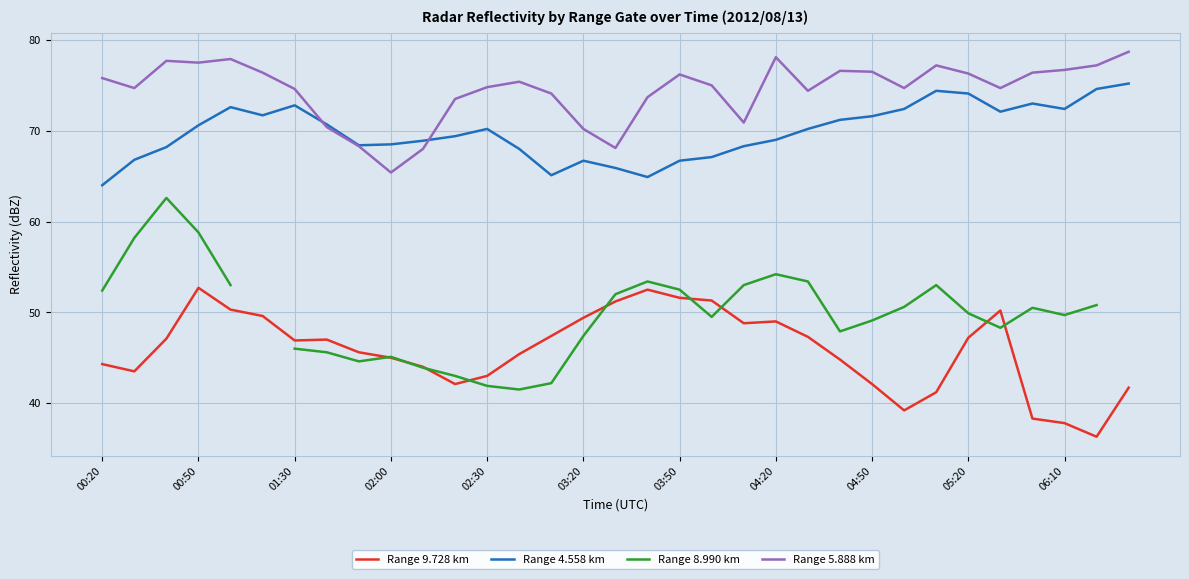

What are all the series names shown in the legend?

Range 9.728 km, Range 4.558 km, Range 8.990 km, Range 5.888 km